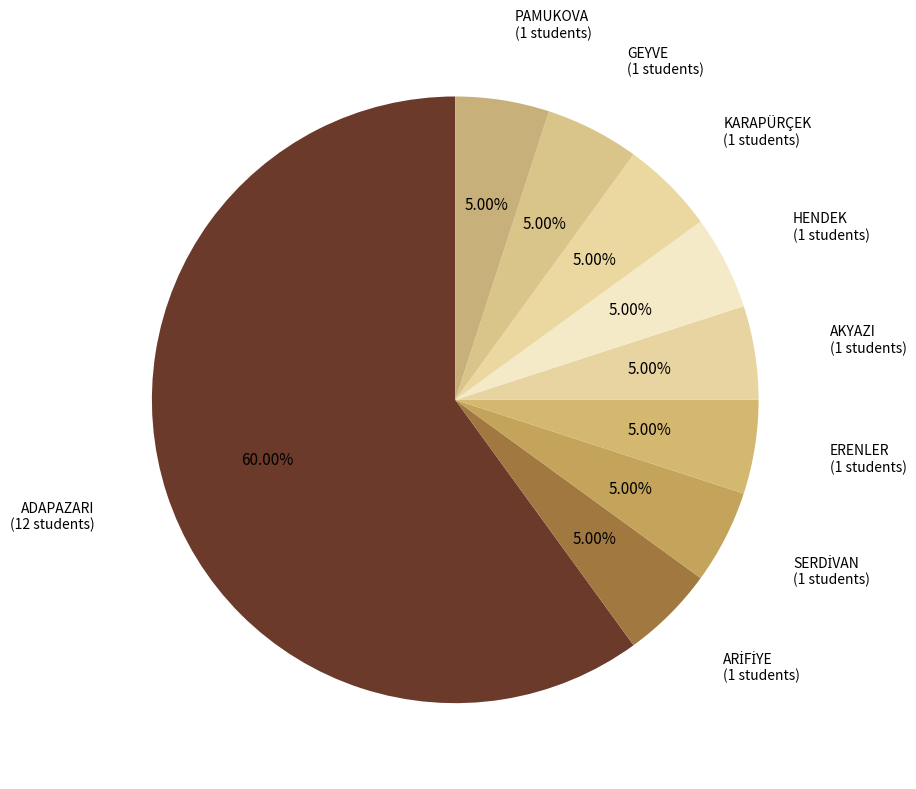

Approximately how many times larger is the value at ADAPAZARI compared to HENDEK?

12.0